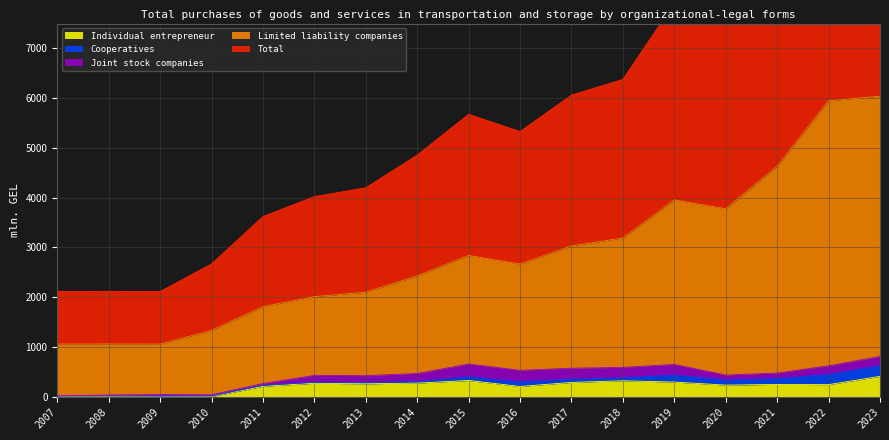

What is the highest value of the Individual entrepreneur series?

407.4